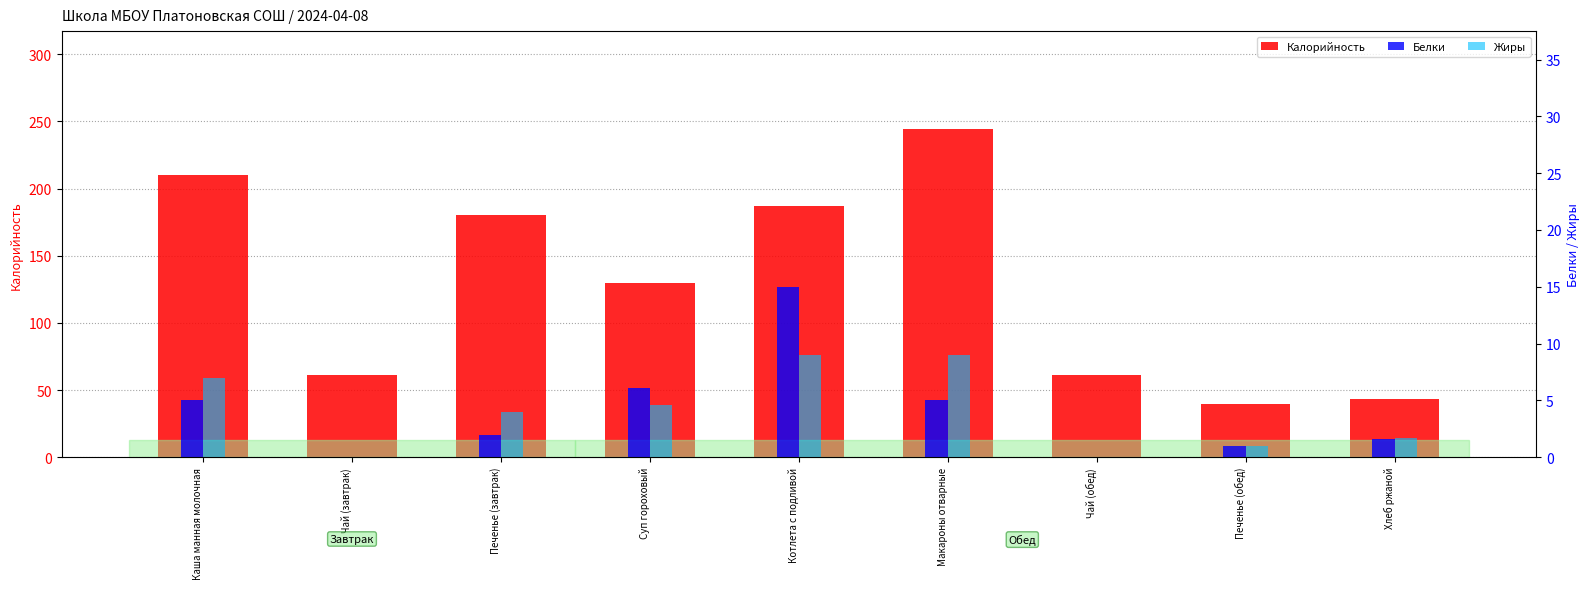

List the series in order of their peak value, lowest first.

Жиры, Белки, Калорийность